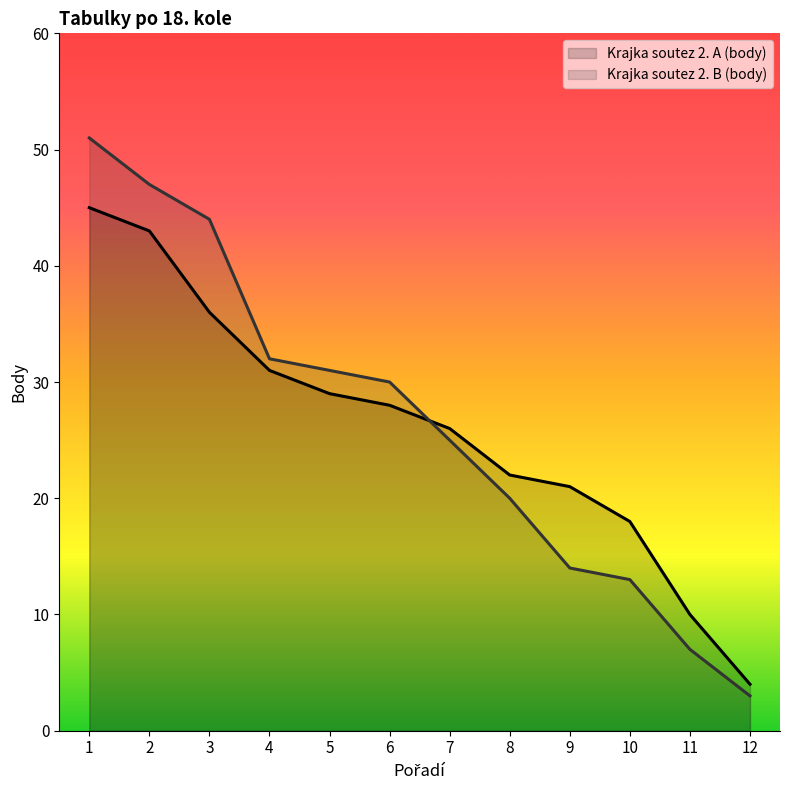

Where do Krajka soutez 2. B (body) and Krajka soutez 2. A (body) first cross each other?

6 and 7